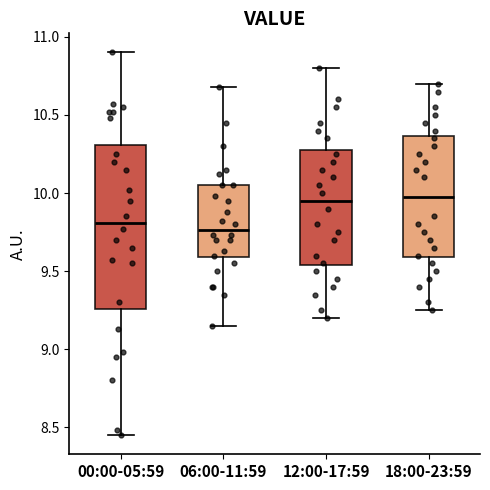

Where does the upper whisker of the box for 00:00-05:59 end on the y-axis? The values are not printed on the chart, so give them approximately, as read against the axis.

10.90